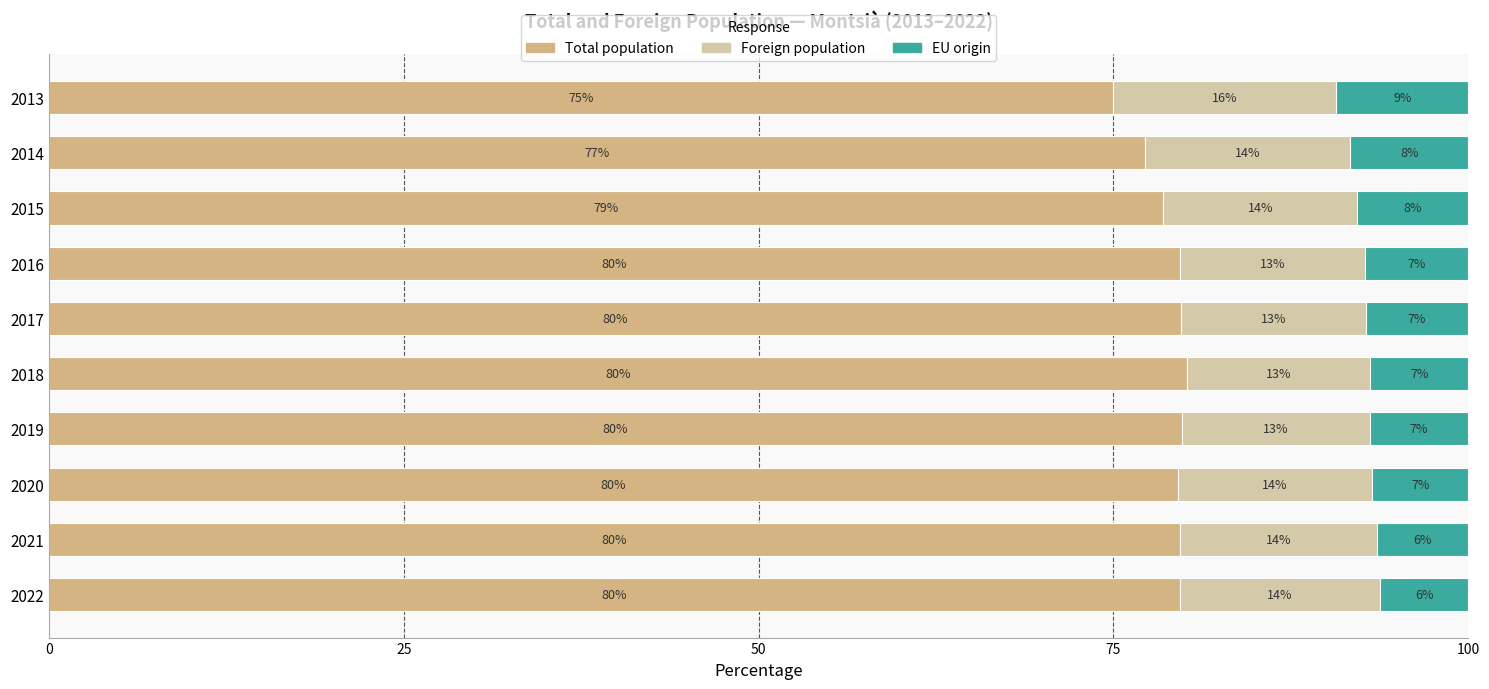

The value of Total population at 2013 is 75.0. True or false?

True